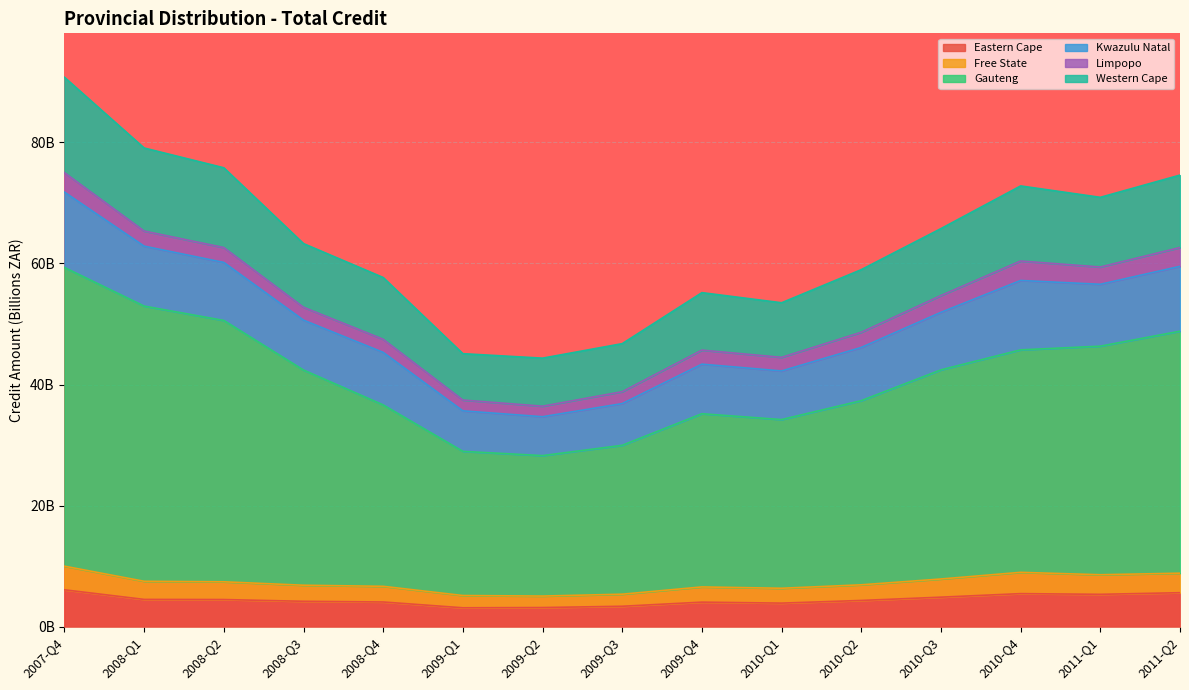

What is the highest value of the Eastern Cape series?

6.1